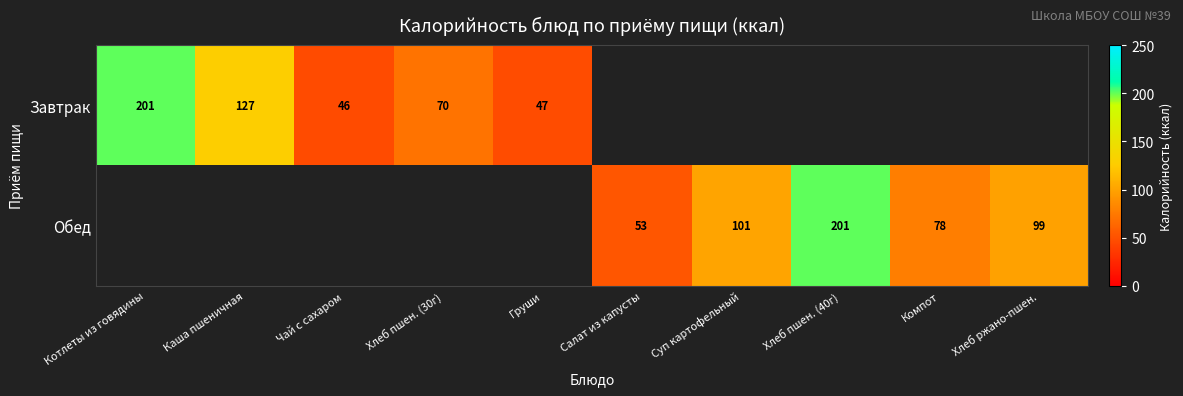

The value of Завтрак at Каша пшеничная is 127. True or false?

True